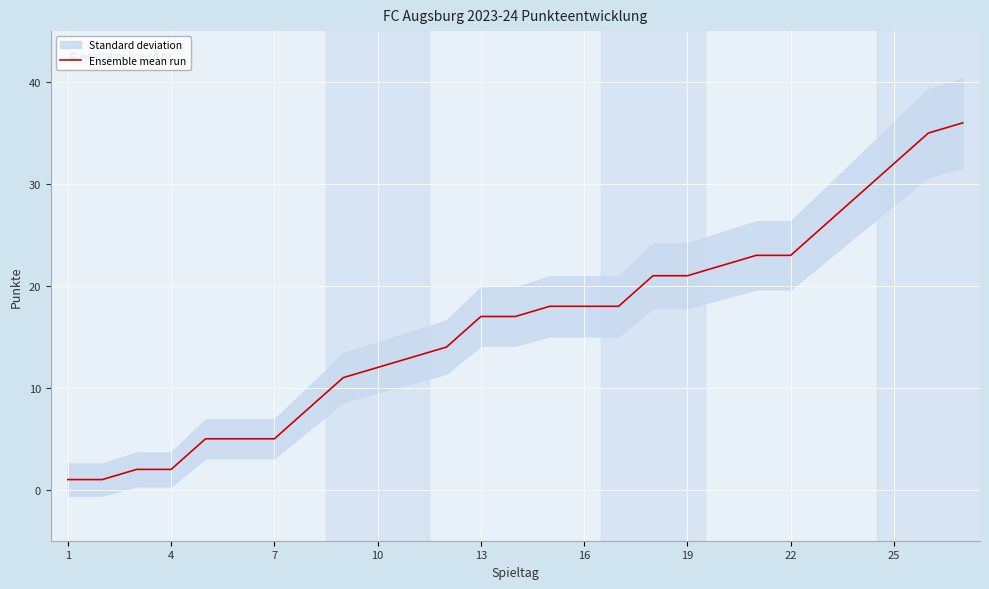

Is it true that Ensemble mean run equals 21 at 19?

True